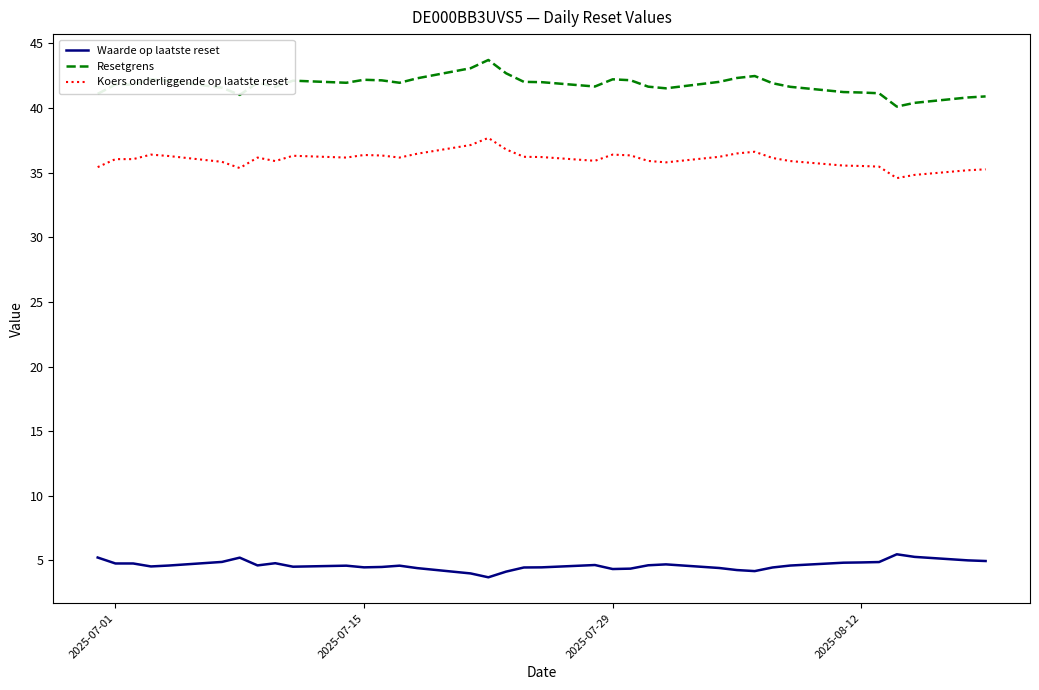

What is the lowest value of the Koers onderliggende op laatste reset series?

34.6